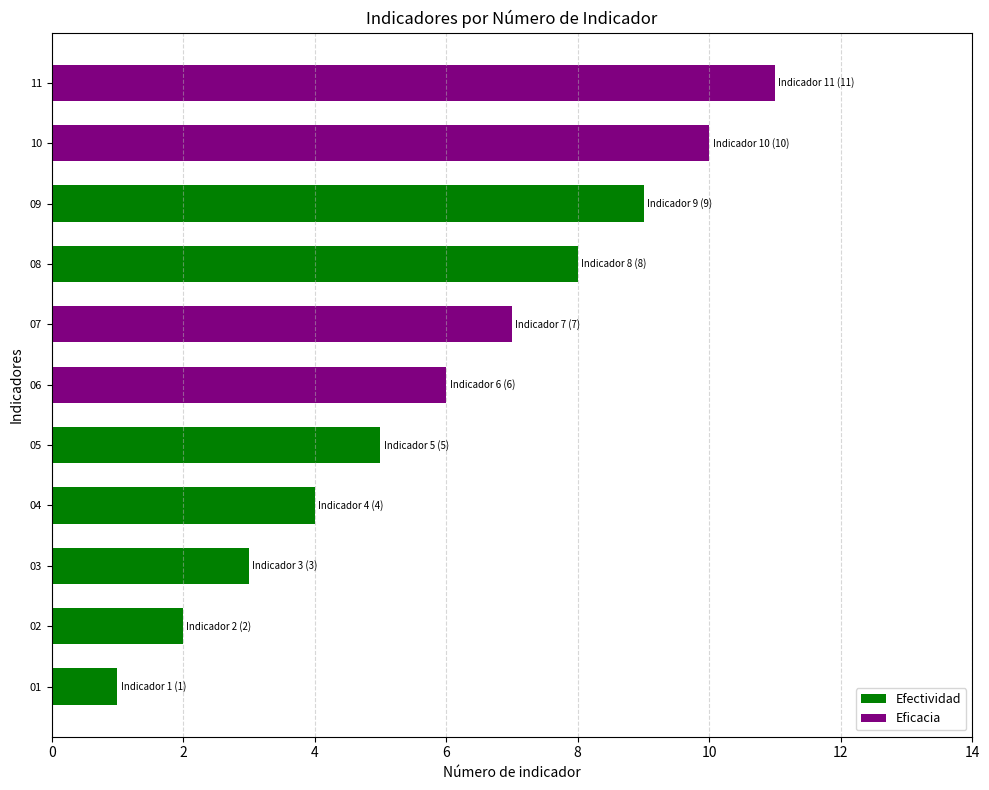

Reading right to left, transcribe all the data shown in this chart.

11	10	9	8	7	6	5	4	3	2	1